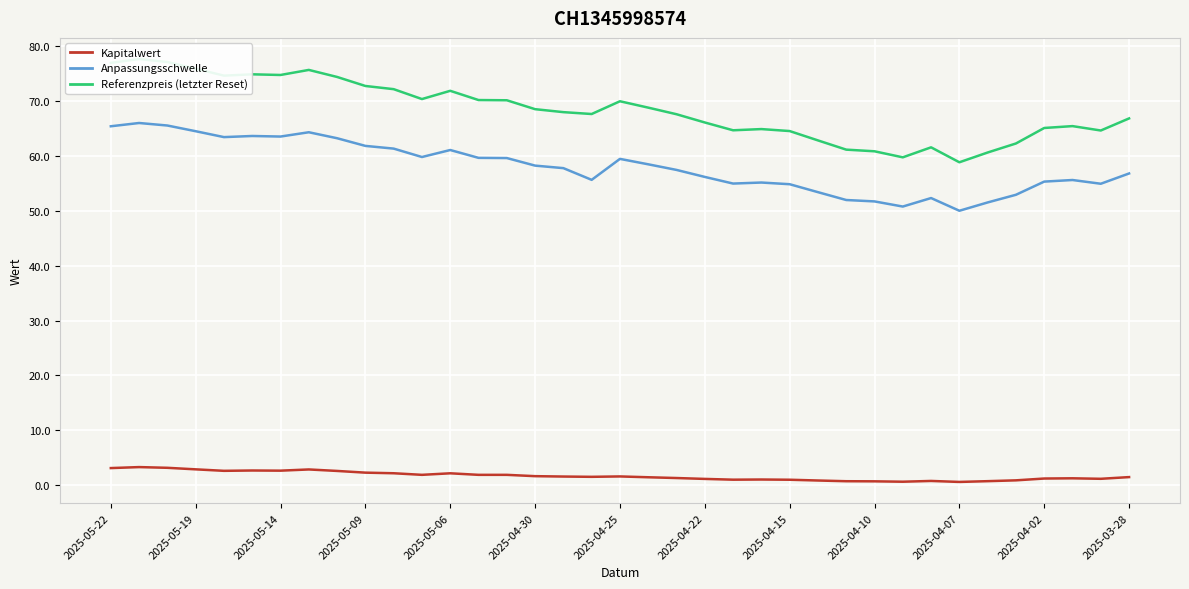

Where is Referenzpreis (letzter Reset) nearest to the value 68?

16